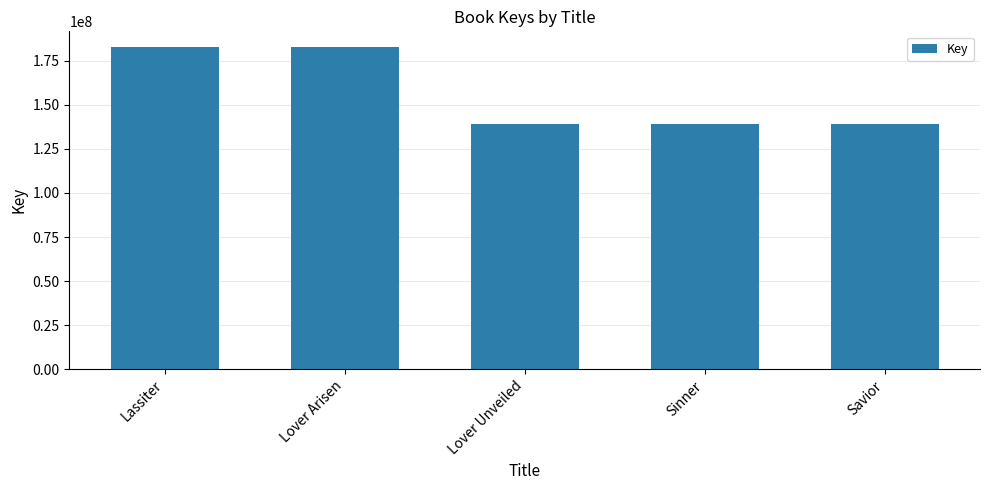

Between Lassiter and Sinner, which is larger?

Lassiter